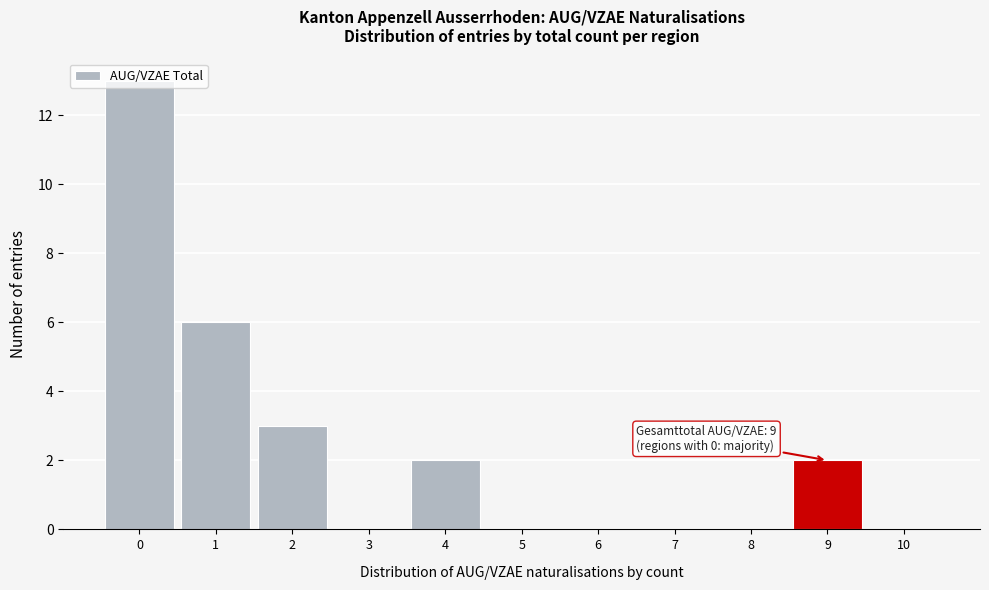

Over which range of the x-axis is the bar tallest?

-0.5 to 0.5